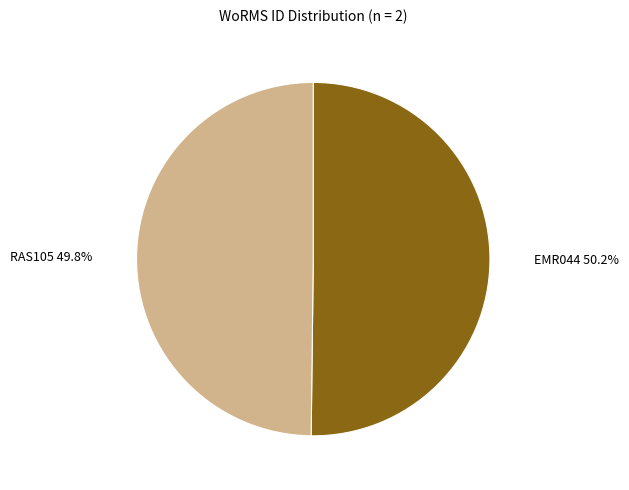

Is there a majority slice in this chart?

Yes